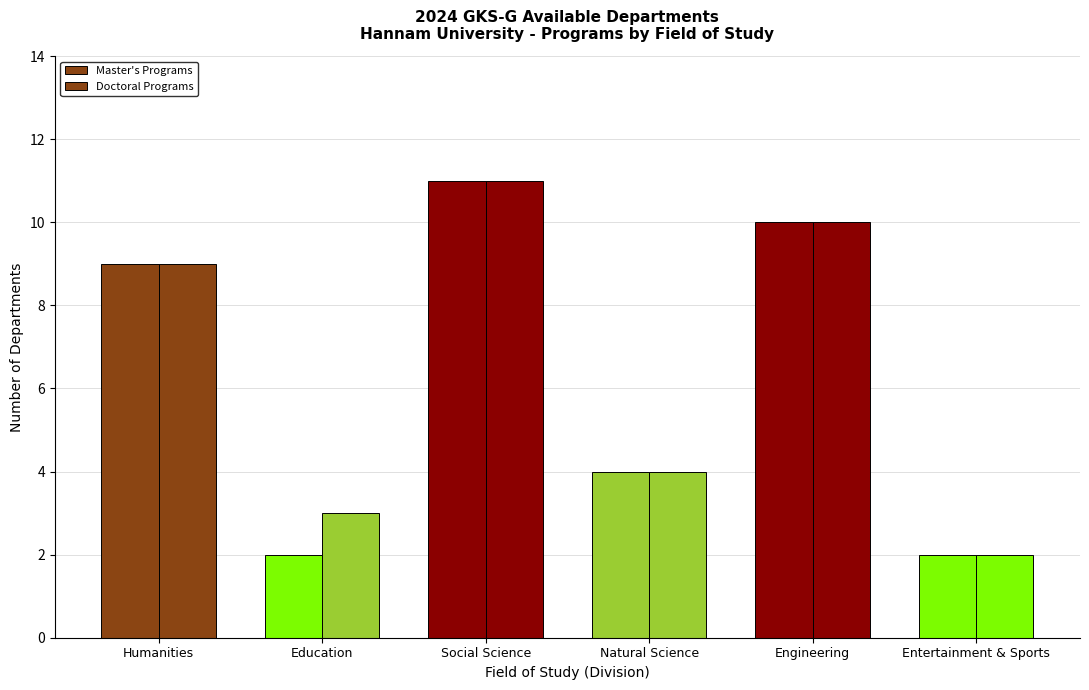

Reading left to right, list all the values displayed in this chart.

Master's Programs: 9	2	11	4	10	2
Doctoral Programs: 9	3	11	4	10	2